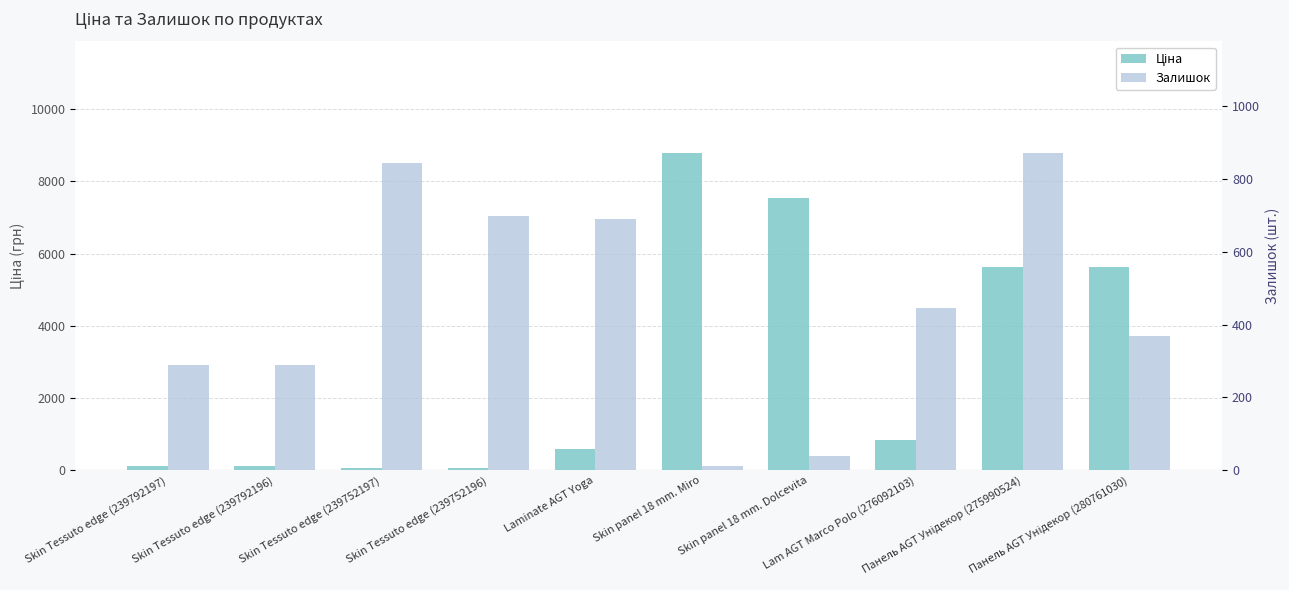

Reading left to right, what are all the values shown in this chart?

Ціна: 113.3	113.3	56.7	56.7	586.0	8797.6	7545.9	842.8	5636.0	5636.0
Залишок: 289.0	290.0	845.0	698.0	690.0	11.0	38.0	446.0	873.0	369.0